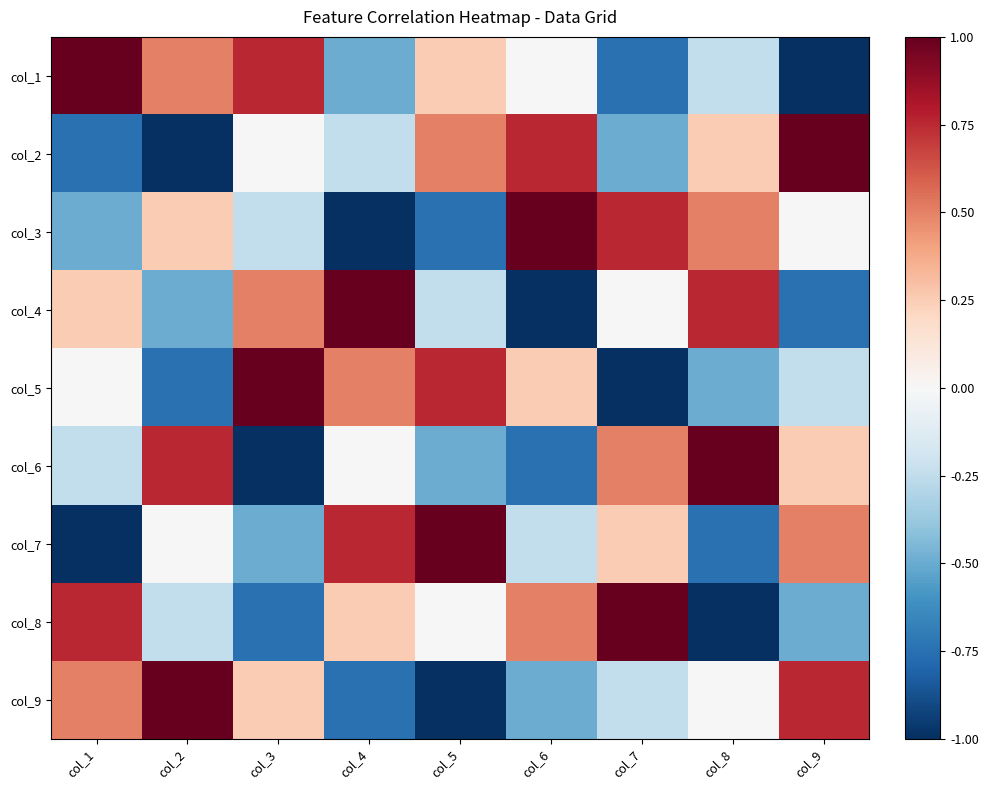

At how many categories does at least one series exceed 0?

9